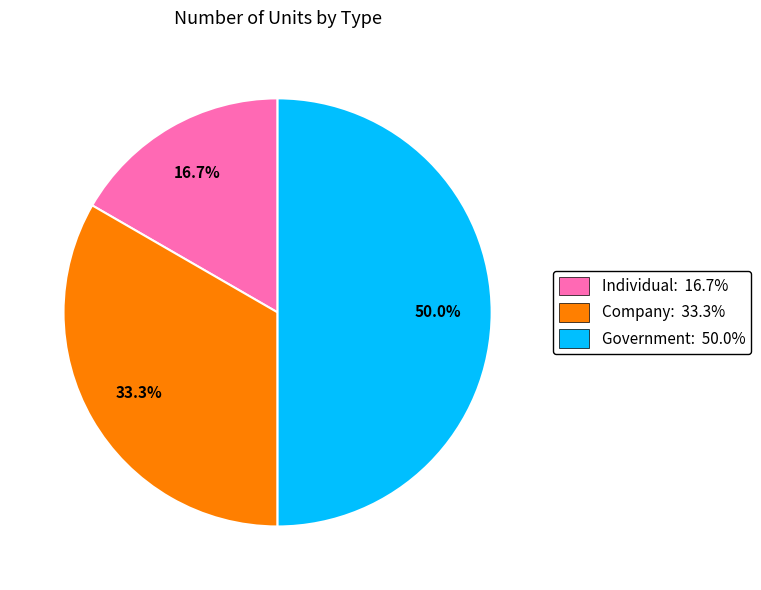

Rank the categories by value from lowest to highest.

Individual, Company, Government